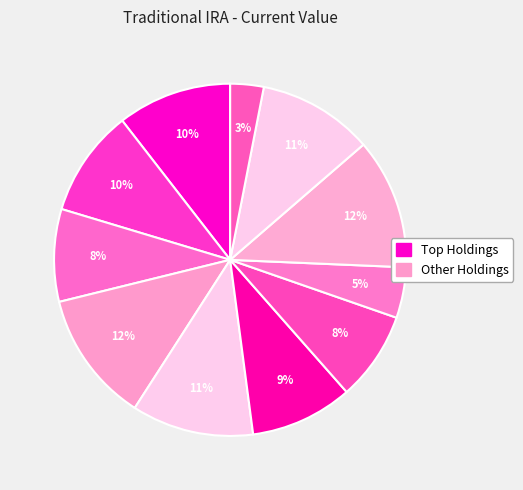

How many segments does this pie chart have?

11